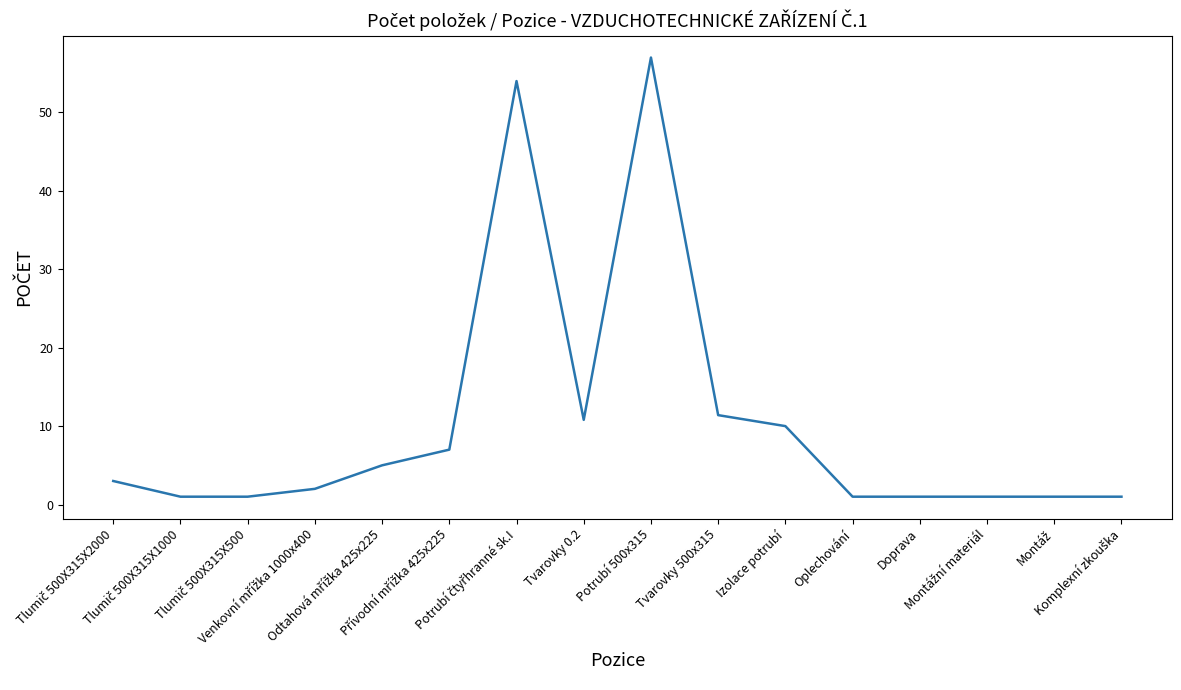

Where is the data nearest to the value 29?

Tvarovky 500x315